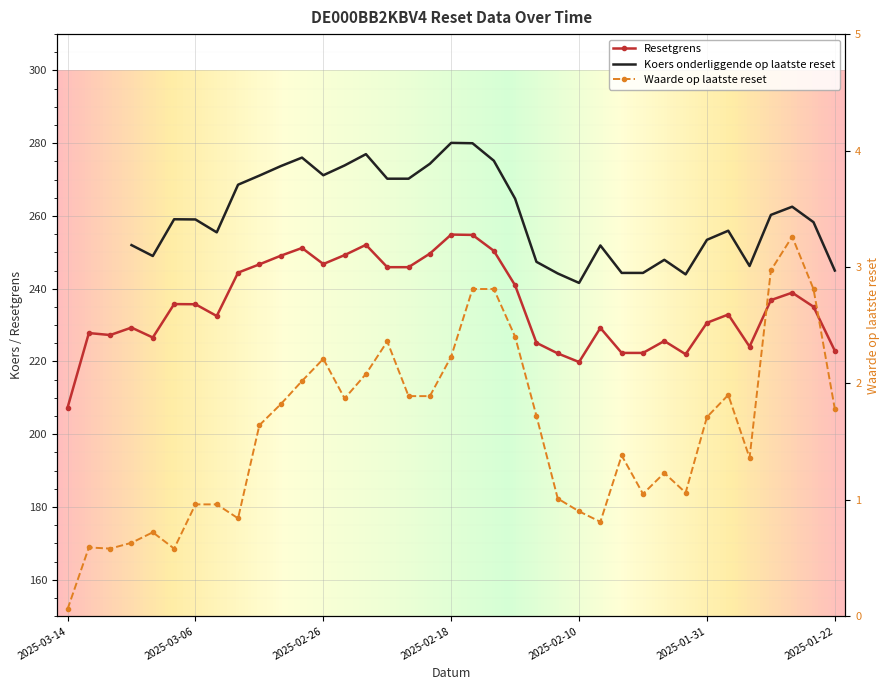

True or false: Waarde op laatste reset and Resetgrens intersect in this chart.

False